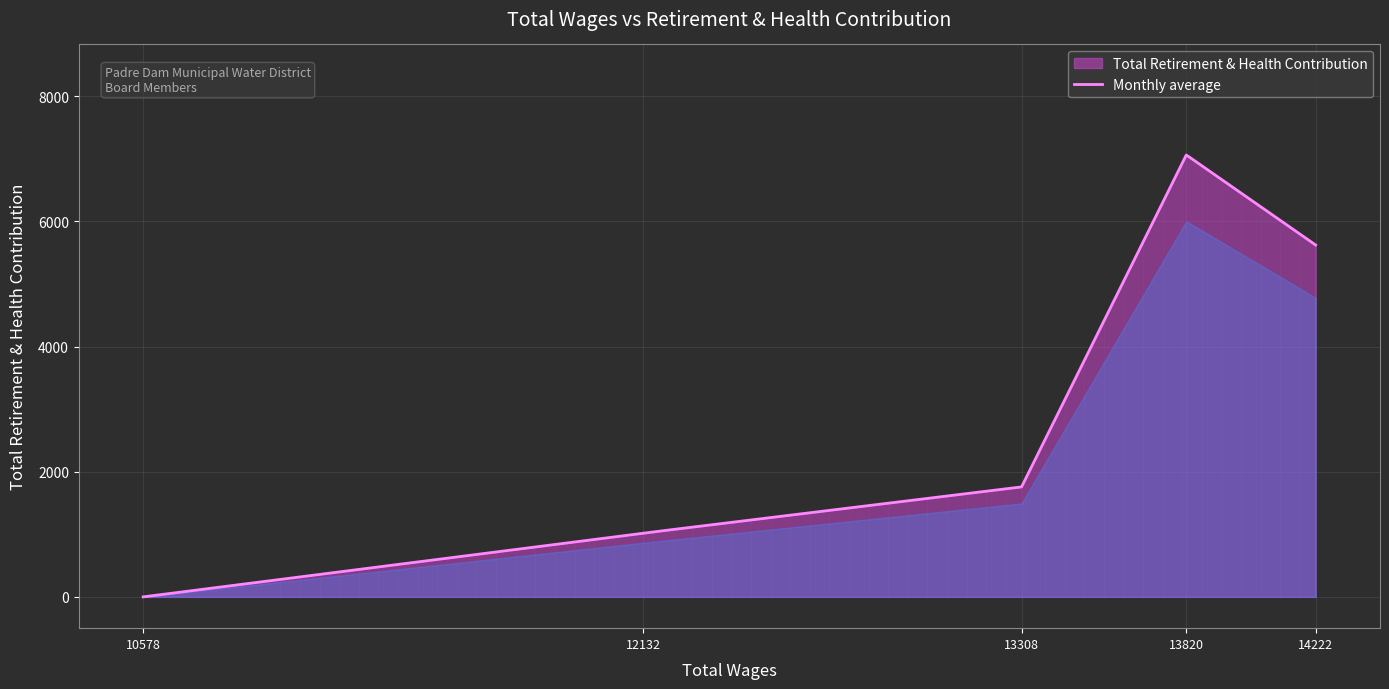

What is the maximum value shown in the chart?

7059.1